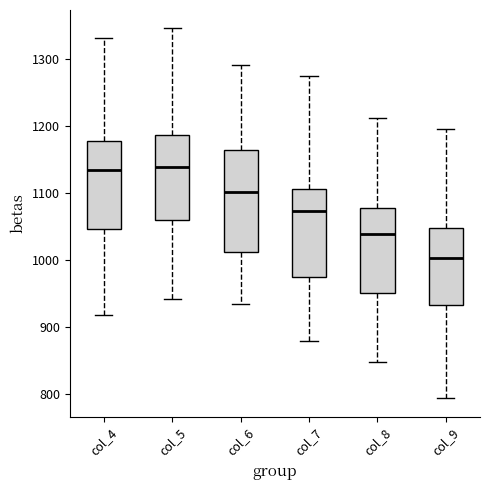

Comparing the boxes themselves (not the whiskers), which one is the tallest?

col_6